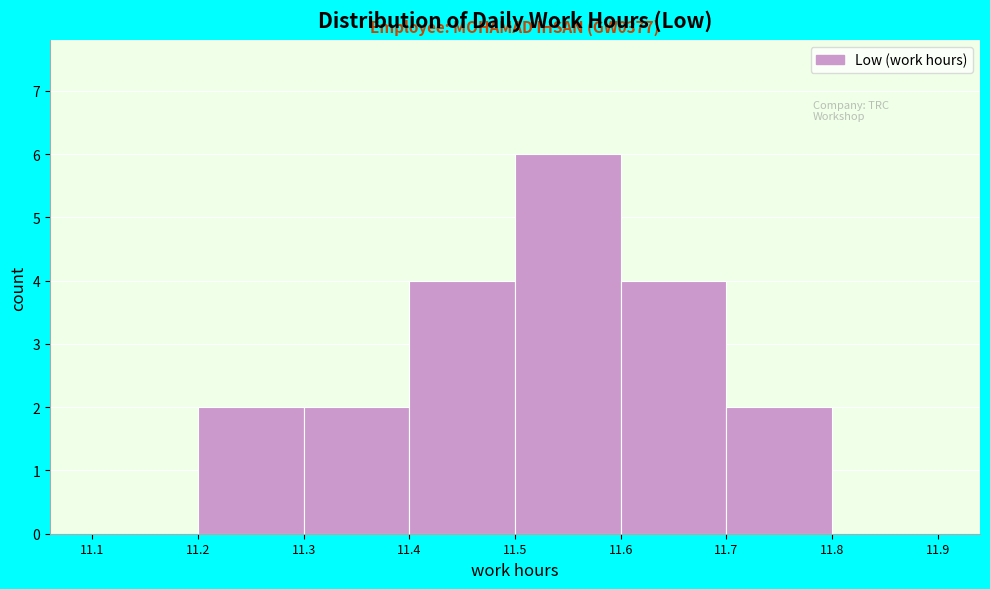

Over which range of the x-axis is the bar tallest?

11.5 to 11.6